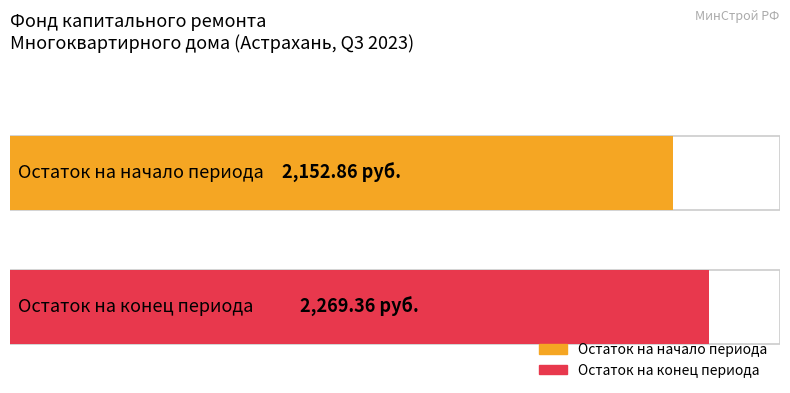

Does the chart contain stacked bars?

No